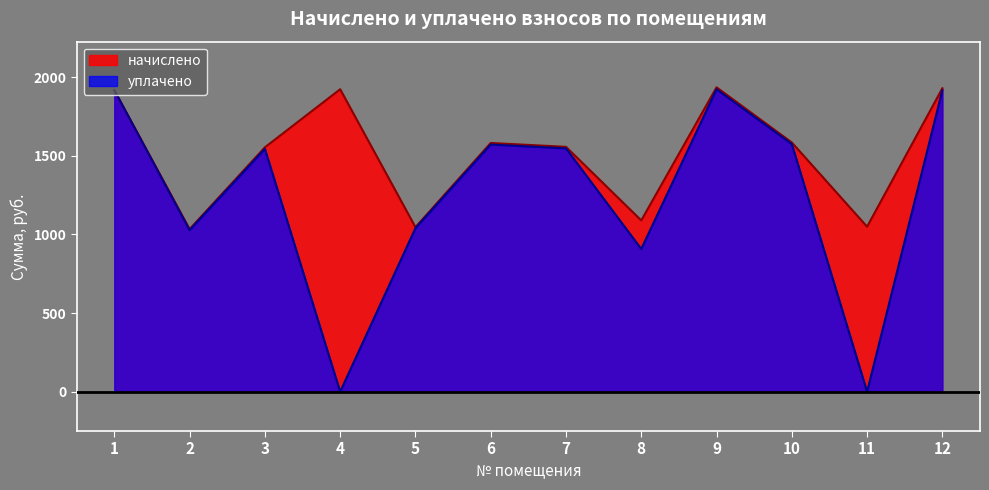

At which category does уплачено reach its first local valley?

2